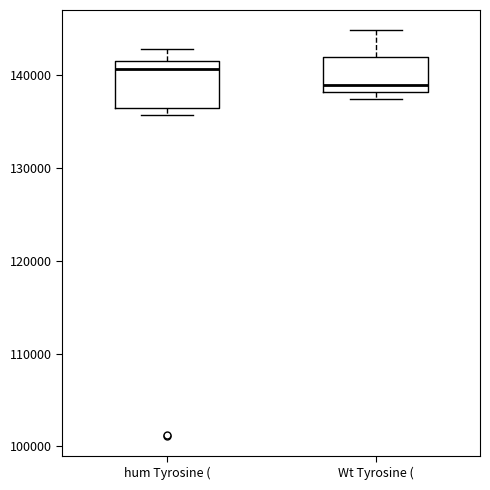

Reading left to right, transcribe this box plot: for each box, give where its median line is, the range the box spans, and where its two whiskers end, as read against the y-axis. The values are not printed on the chart, so give them approximately, as read against the axis.

hum Tyrosine (: median 141000, box 136000 to 142000, whiskers 136000 (just below the box's lower edge) to 143000
Wt Tyrosine (: median 139000, box 138000 to 142000, whiskers 137000 to 145000